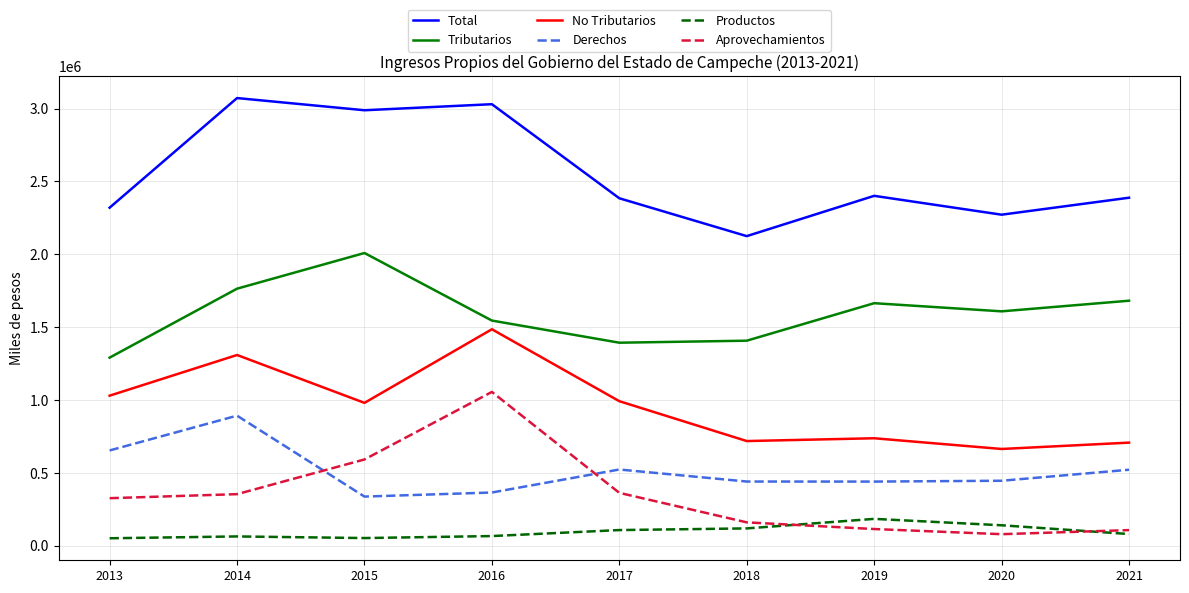

What is the maximum value shown in the chart?

3071830.0